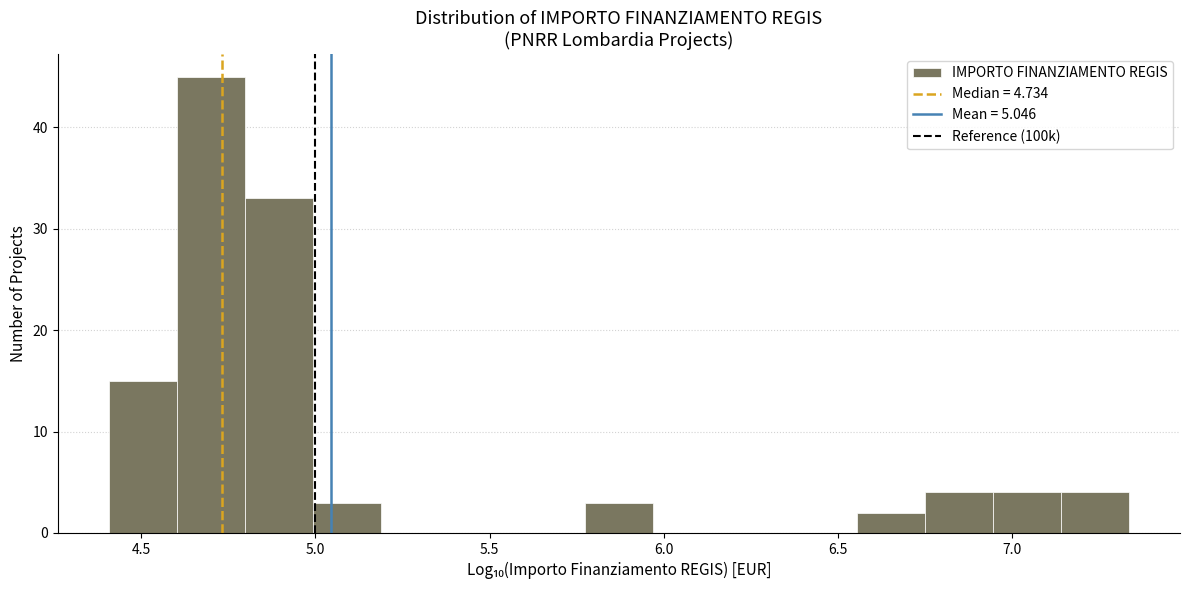

Around what value on the x-axis is the tallest bar? Give the approximate position of its centre, as read against the axis.

4.70